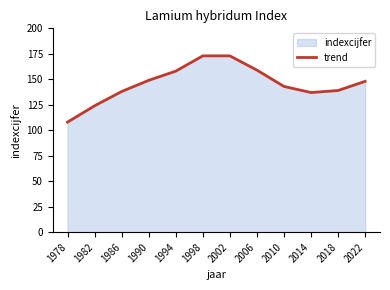

Where is the data nearest to the value 140?

2018